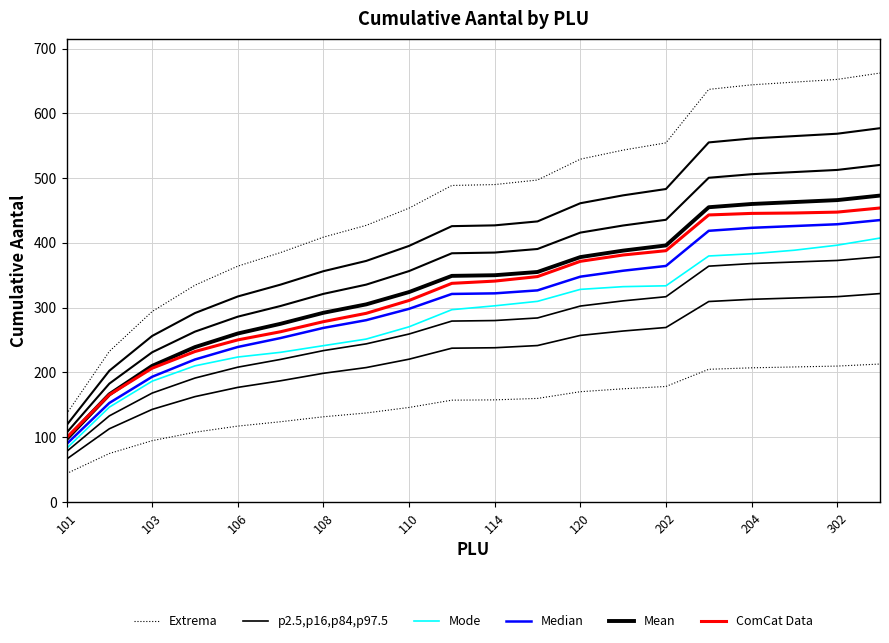

What is the sum of the p2.5,p16,p84,p97.5 values at 103 and 12?

369.9